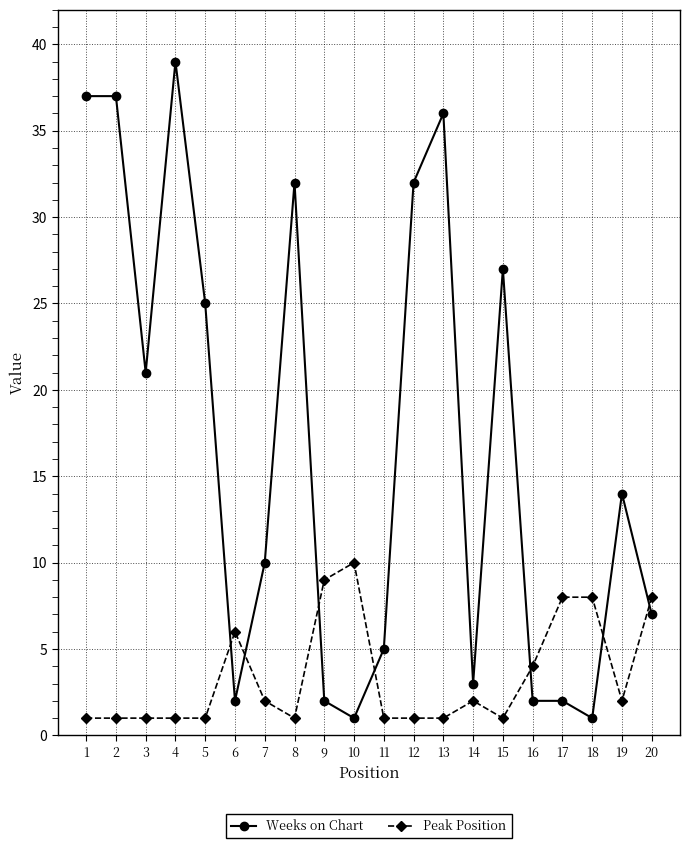

How many times do Weeks on Chart and Peak Position cross each other?

7